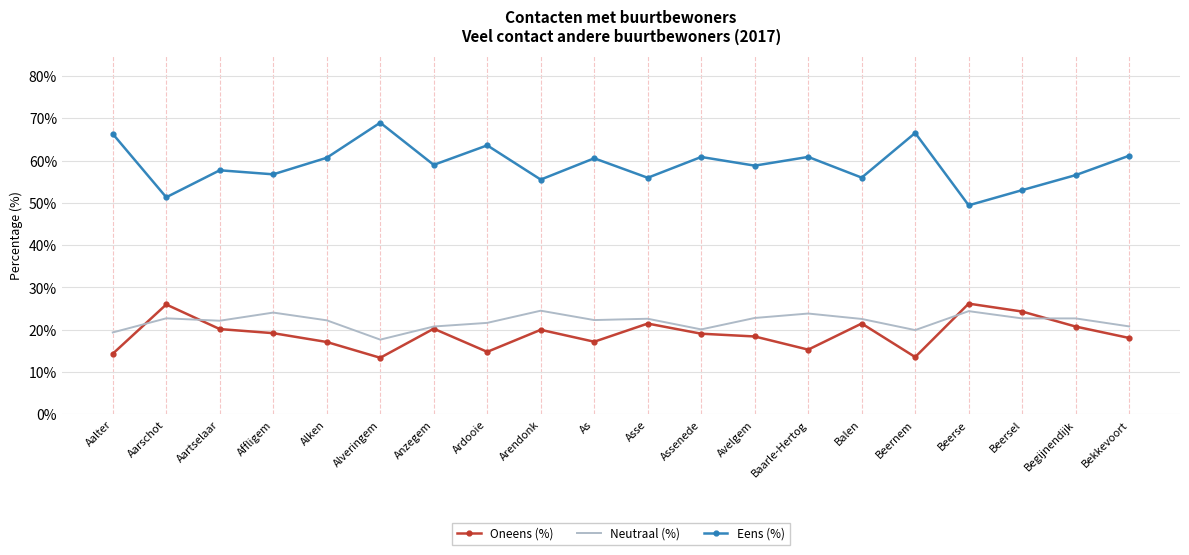

What position from the left is Beernem?

16